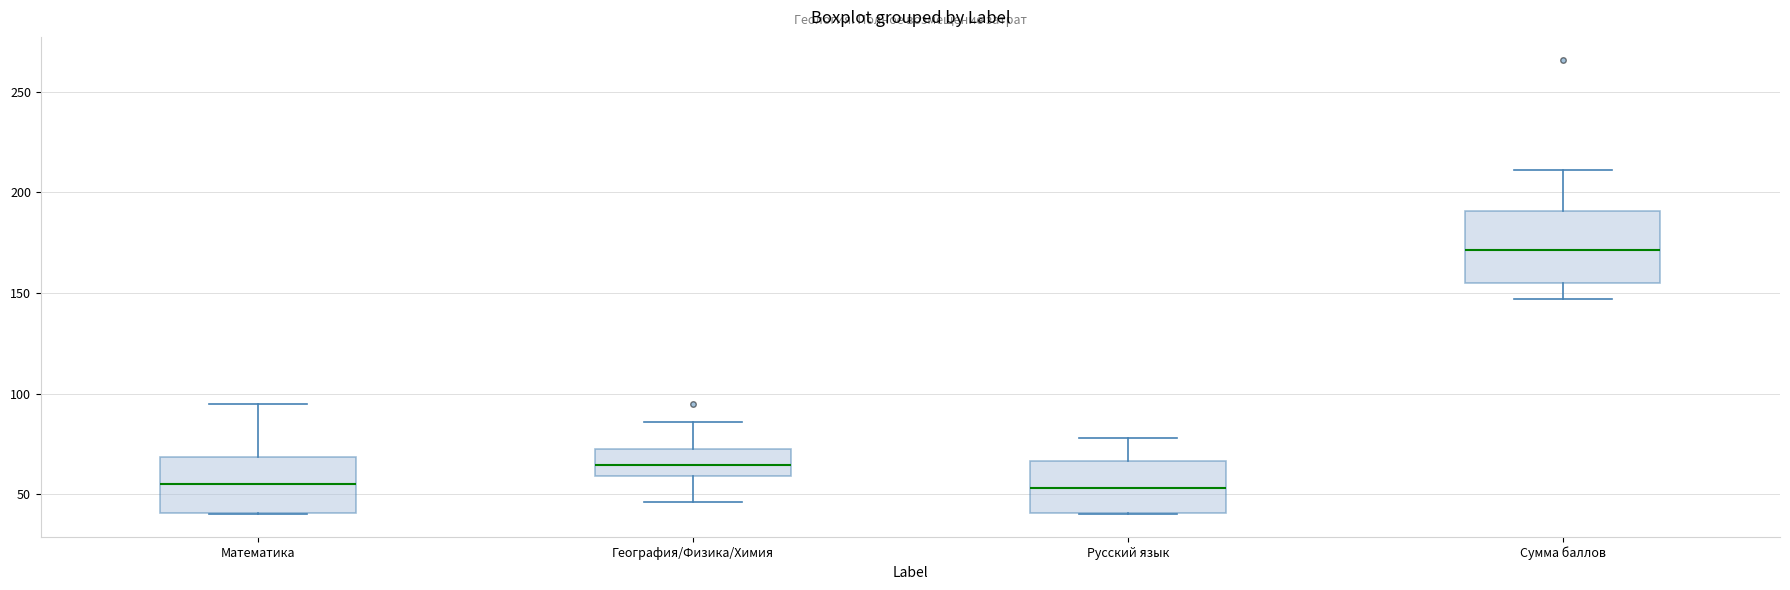

Comparing the boxes themselves (not the whiskers), which one is the tallest?

Сумма баллов